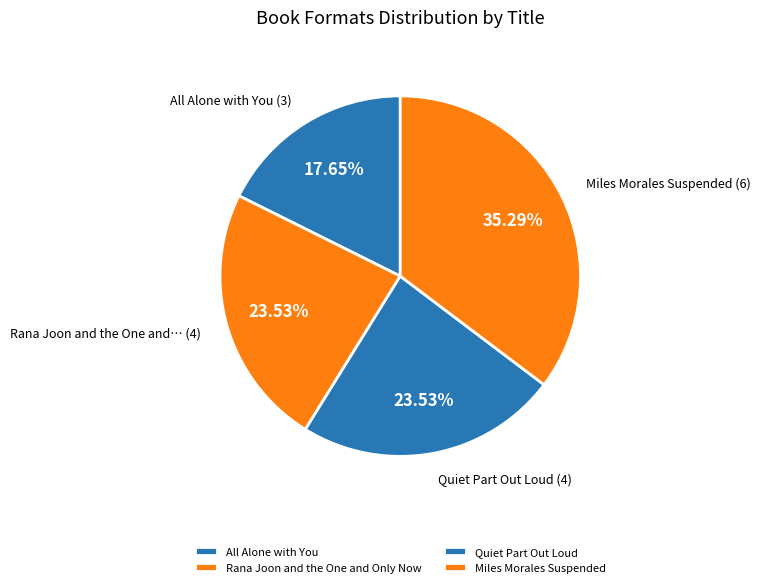

How many slices are in this pie chart?

4